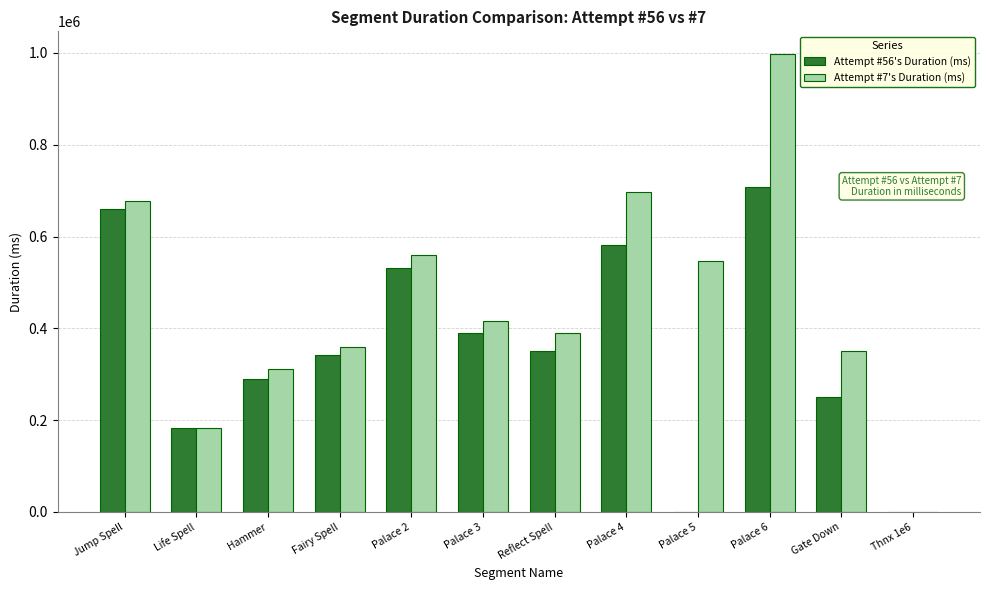

Which series has the largest total across all categories?

Attempt #7's Duration (ms)